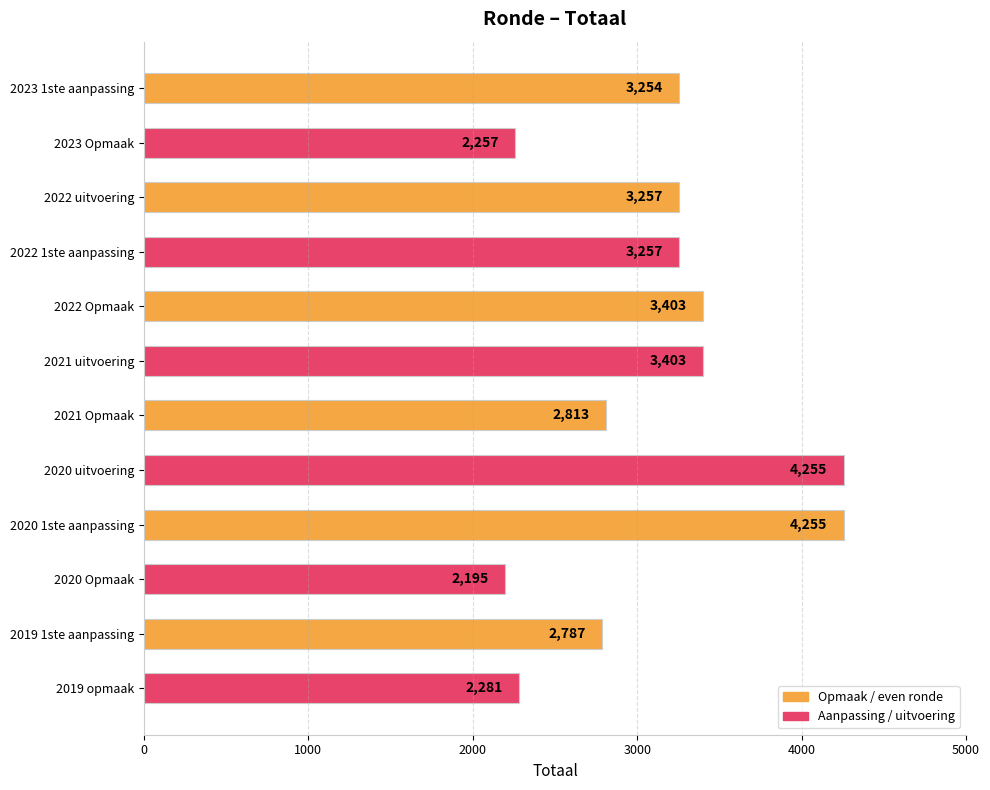

What is the label of the 8th bar from the top?

2020 uitvoering